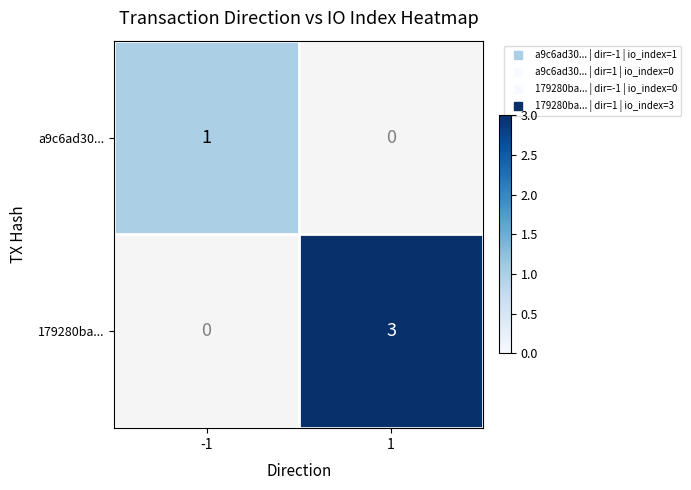

Which label corresponds to the largest value in the chart?

1